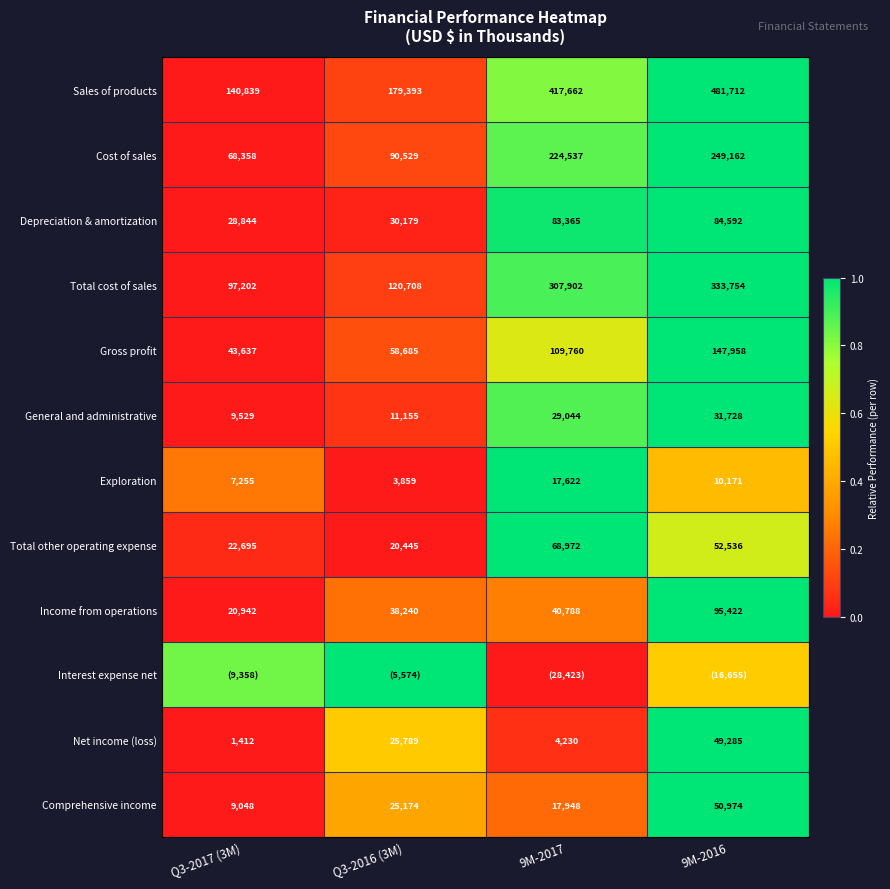

Count the number of data series in this chart.

12